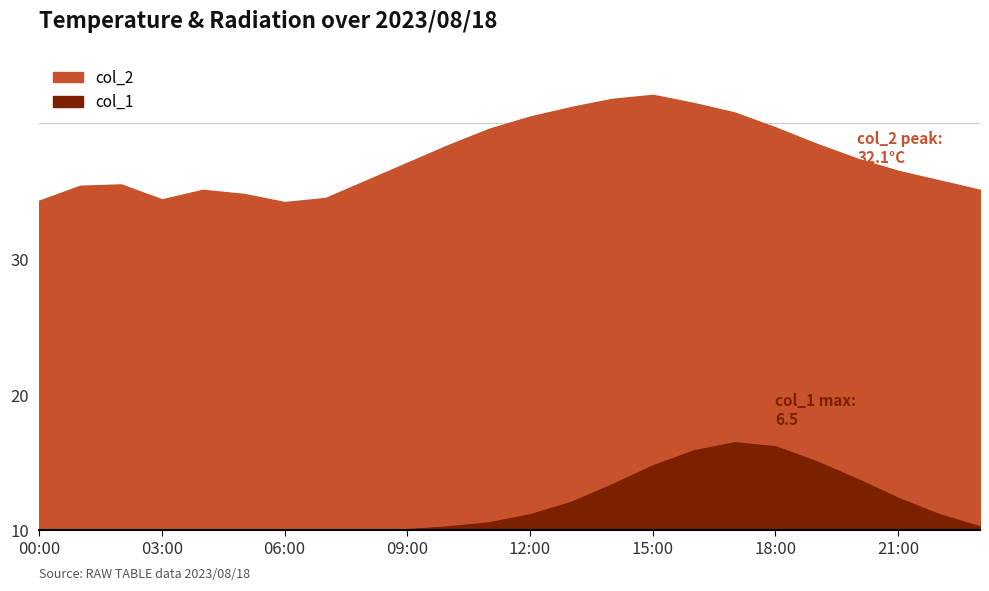

Reading left to right, extract all data points from this chart.

col_2: 00:00=24.3	01:00=25.4	02:00=25.5	03:00=24.4	04:00=25.1	05:00=24.8	06:00=24.2	07:00=24.5	08:00=25.8	09:00=27.1	10:00=28.4	11:00=29.6	12:00=30.5	13:00=31.2	14:00=31.8	15:00=32.1	16:00=31.5	17:00=30.8	18:00=29.7	19:00=28.5	20:00=27.4	21:00=26.5	22:00=25.8	23:00=25.1
col_1: 00:00=0.0	01:00=0.0	02:00=0.0	03:00=0.0	04:00=0.0	05:00=0.0	06:00=0.0	07:00=0.0	08:00=0.0	09:00=0.1	10:00=0.3	11:00=0.6	12:00=1.2	13:00=2.1	14:00=3.4	15:00=4.8	16:00=5.9	17:00=6.5	18:00=6.2	19:00=5.1	20:00=3.8	21:00=2.4	22:00=1.2	23:00=0.3